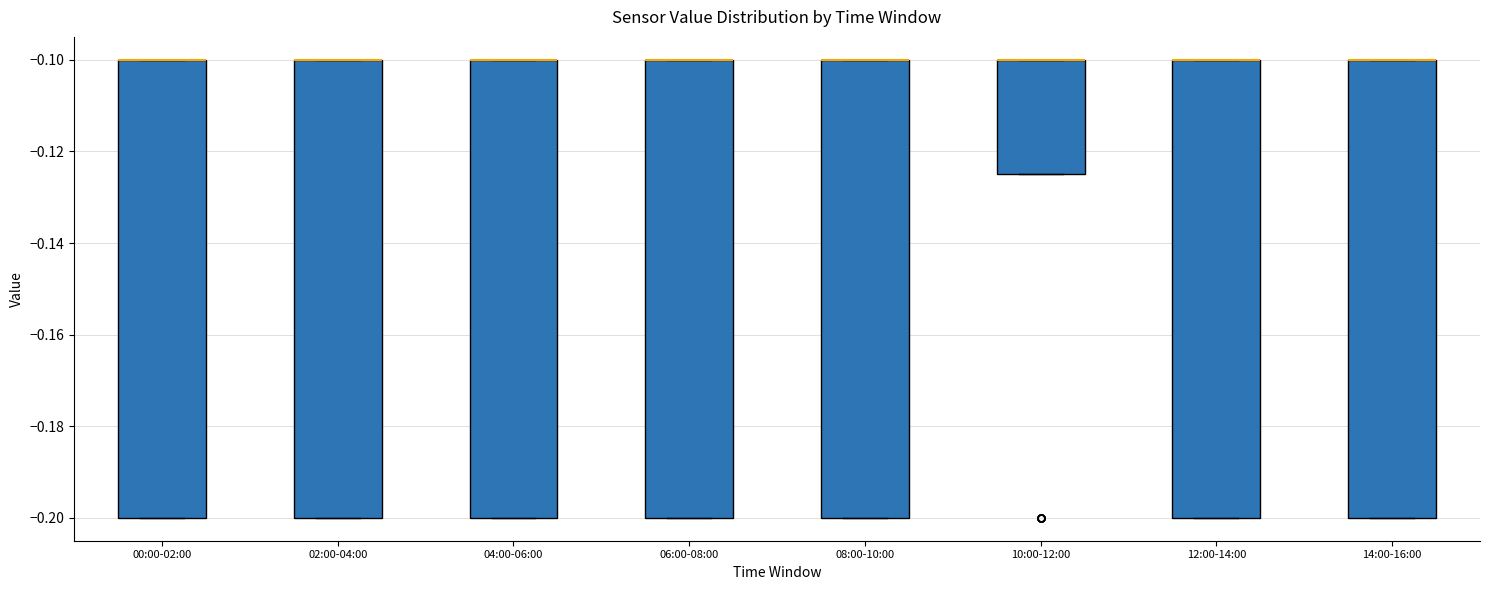

Where is the lower edge of the box for 12:00-14:00 on the y-axis? The values are not printed on the chart, so give them approximately, as read against the axis.

-0.200